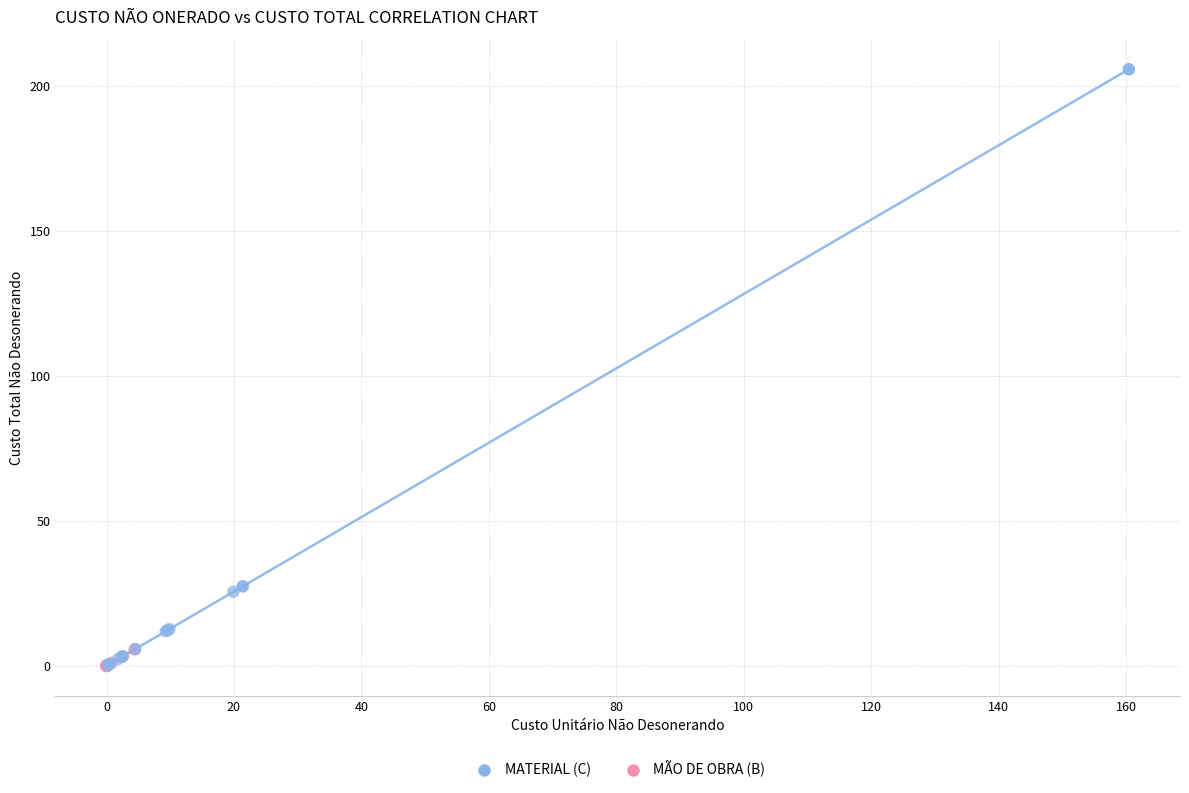

Which series has the widest spread of Y values?

MATERIAL (C)